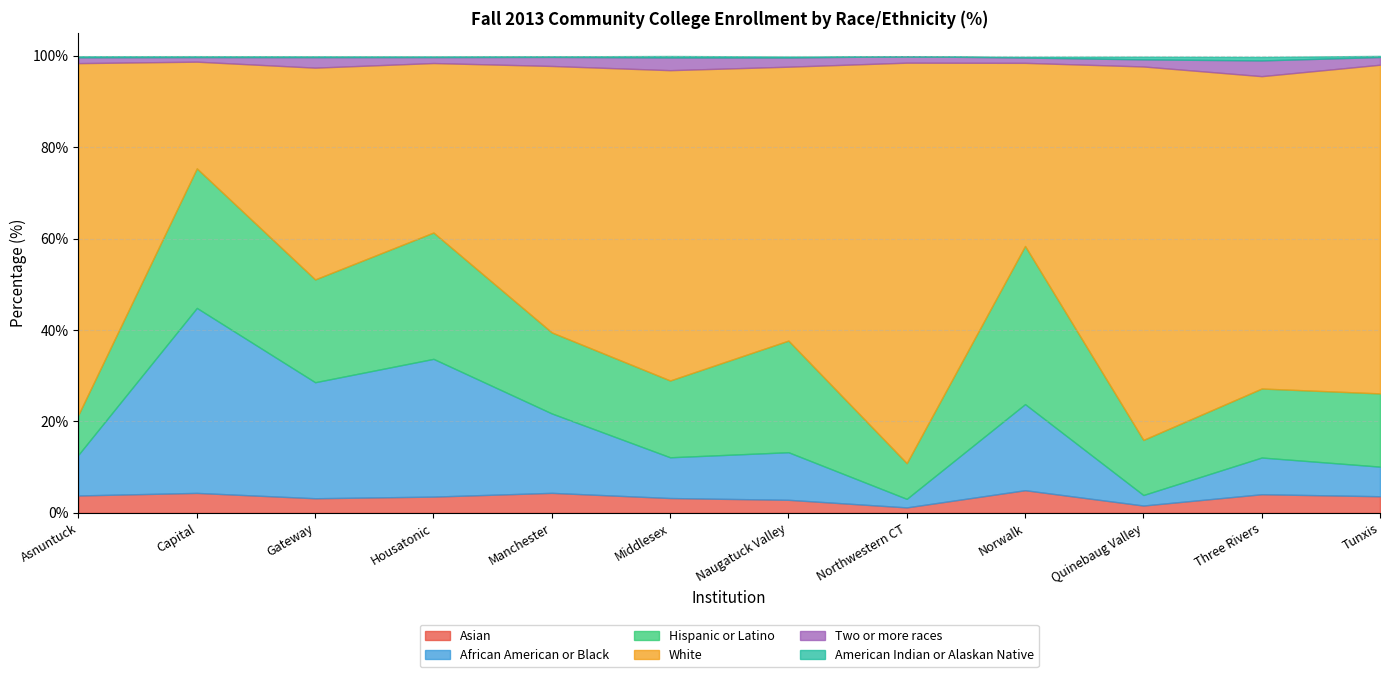

How many categories are shown in the chart?

12